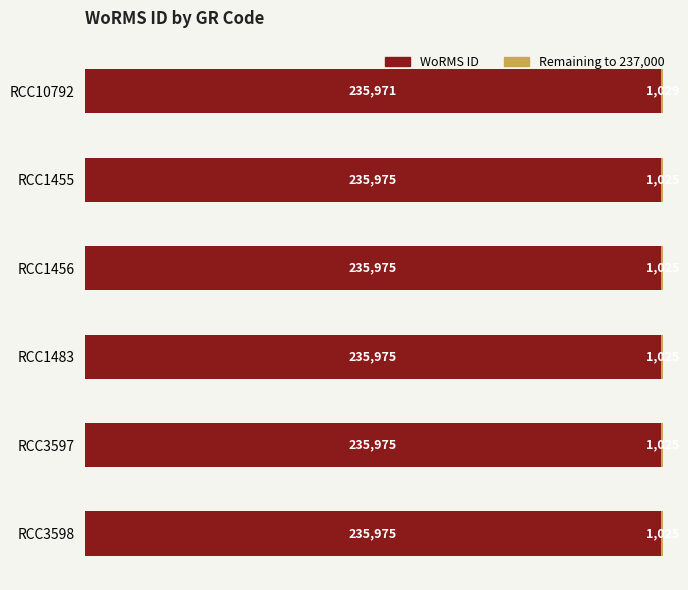

What is the total value across all series at RCC3598?

237000